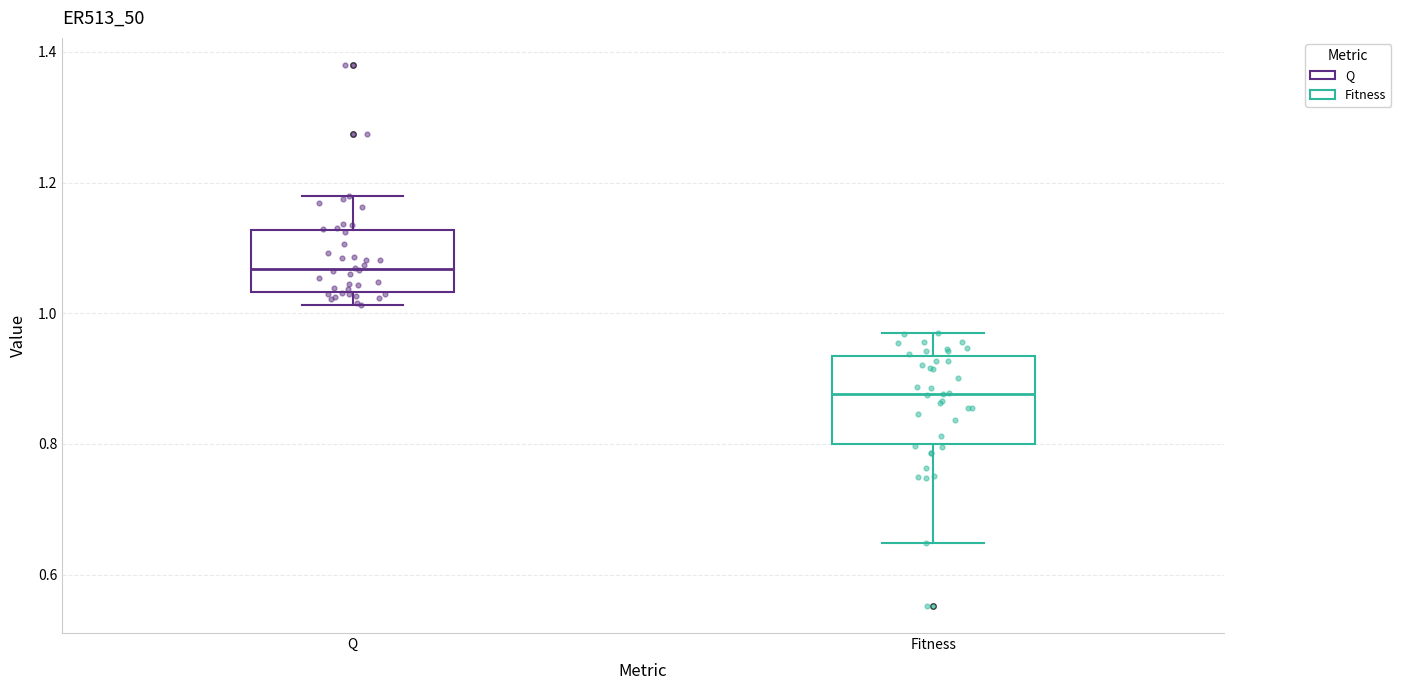

Comparing the boxes themselves (not the whiskers), which one is the tallest?

Fitness